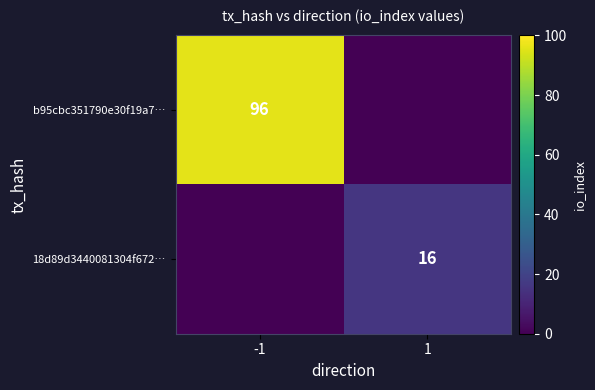

Is the value of b95cbc351790e30f19a7… at -1 greater than the value of 18d89d3440081304f672… at 1?

Yes